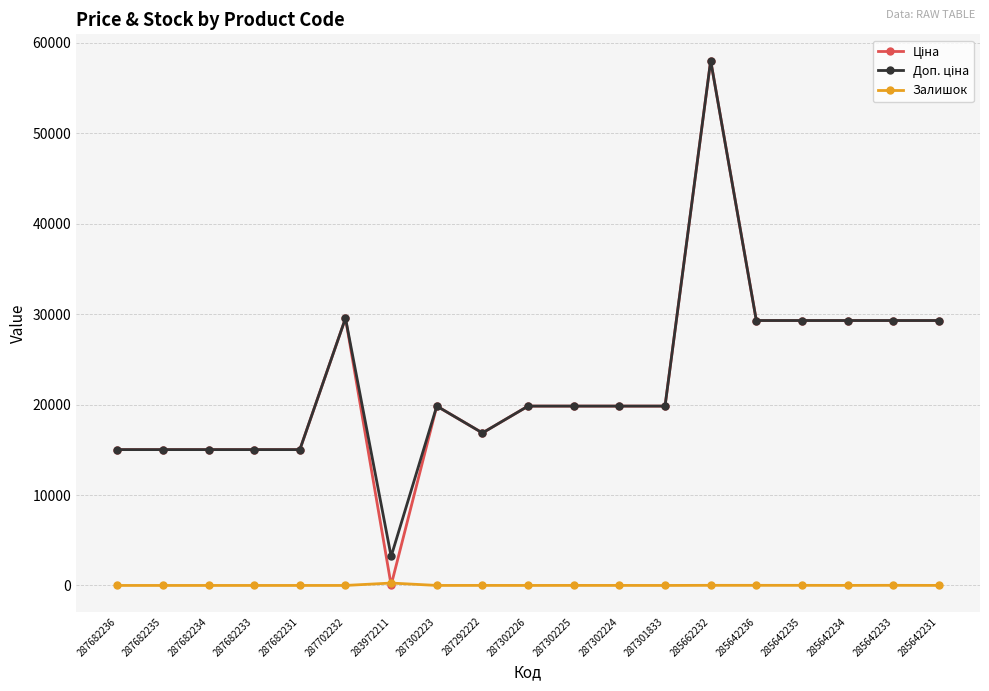

How many lines are shown in the chart?

3